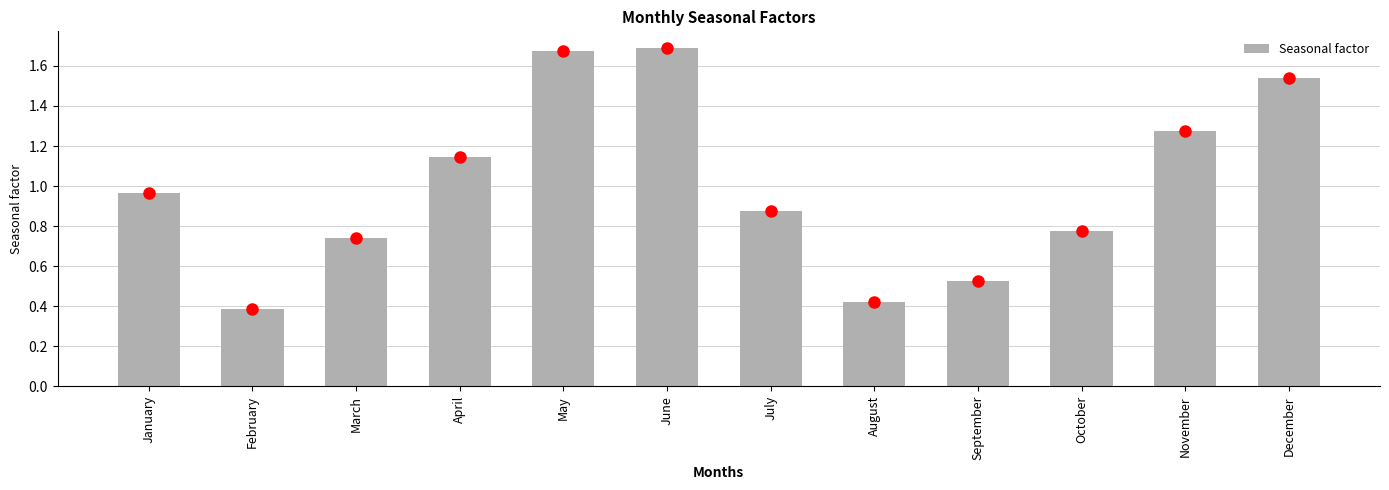

True or false: the data shows 1.7 at May.

True